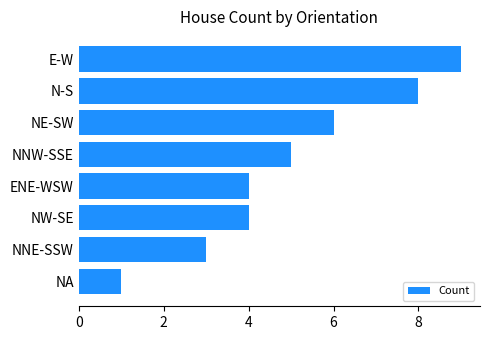

What is the minimum value shown in the chart?

1